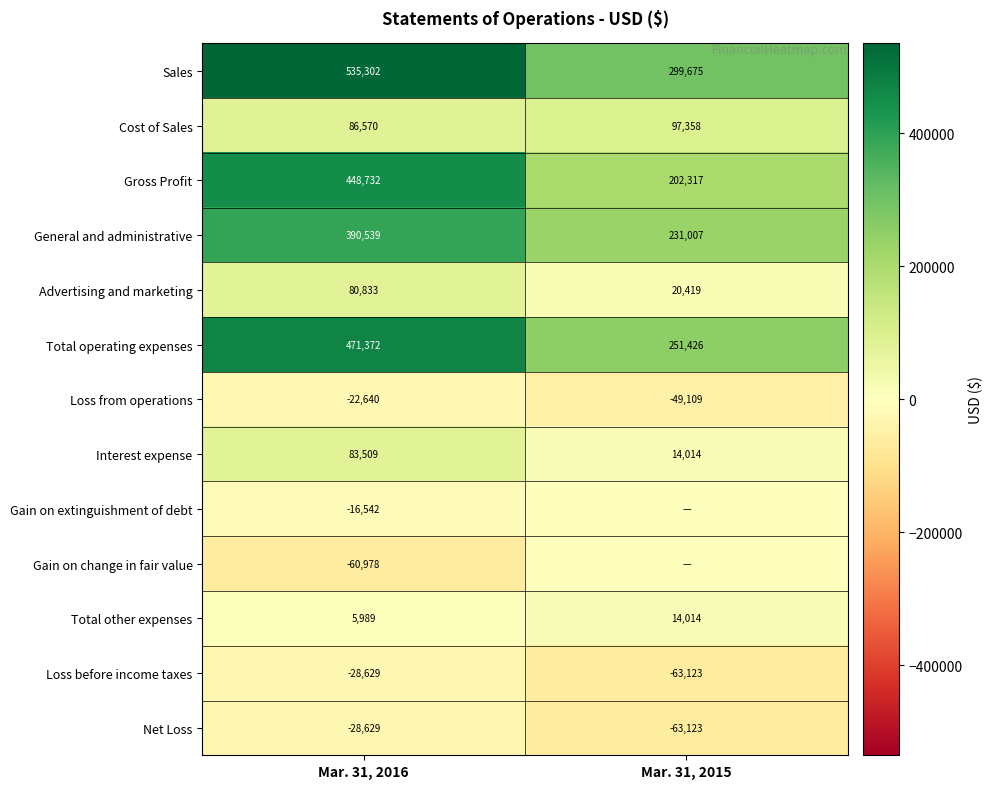

What is the total value across all series at Mar. 31, 2016?

1945428